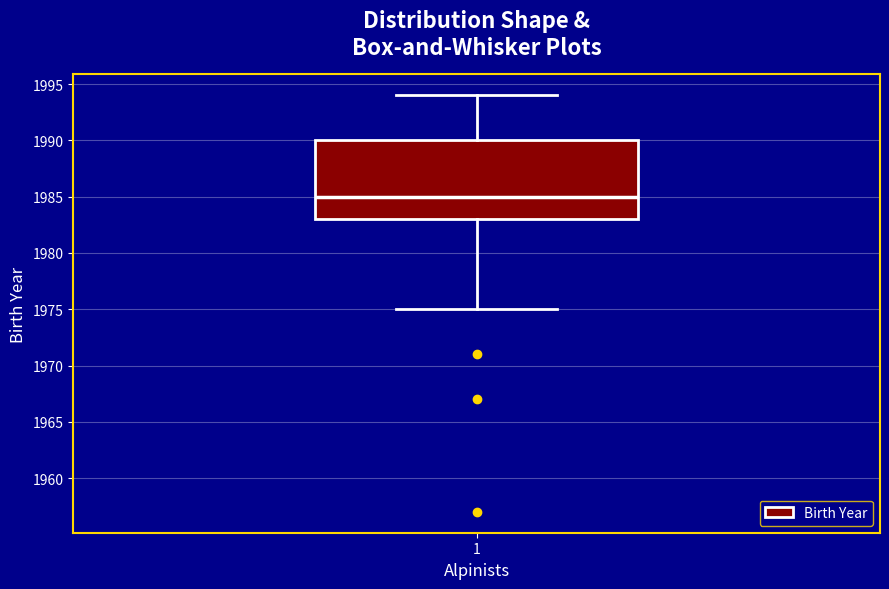

Read this box plot against the y-axis: the position of the median line, the range covered by the box, and the ends of both whiskers. The values are not printed on the chart, so give them approximately, as read against the axis.

median 1985, box 1983 to 1990, whiskers 1975 to 1994